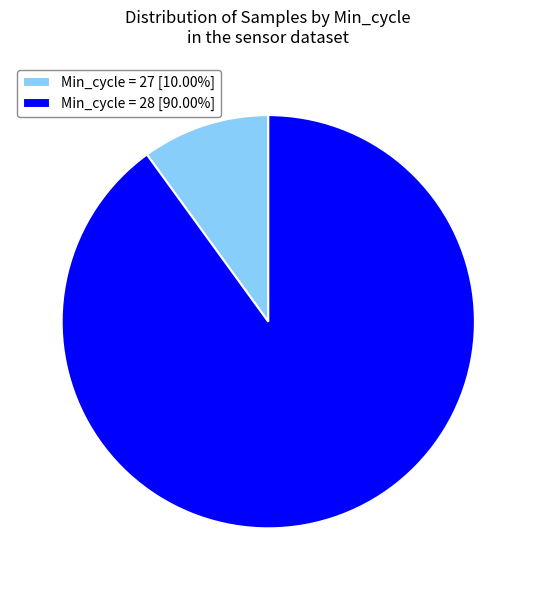

What is the ratio of the value at Min_cycle = 28 [90.00%] to the value at Min_cycle = 27 [10.00%]?

9.0